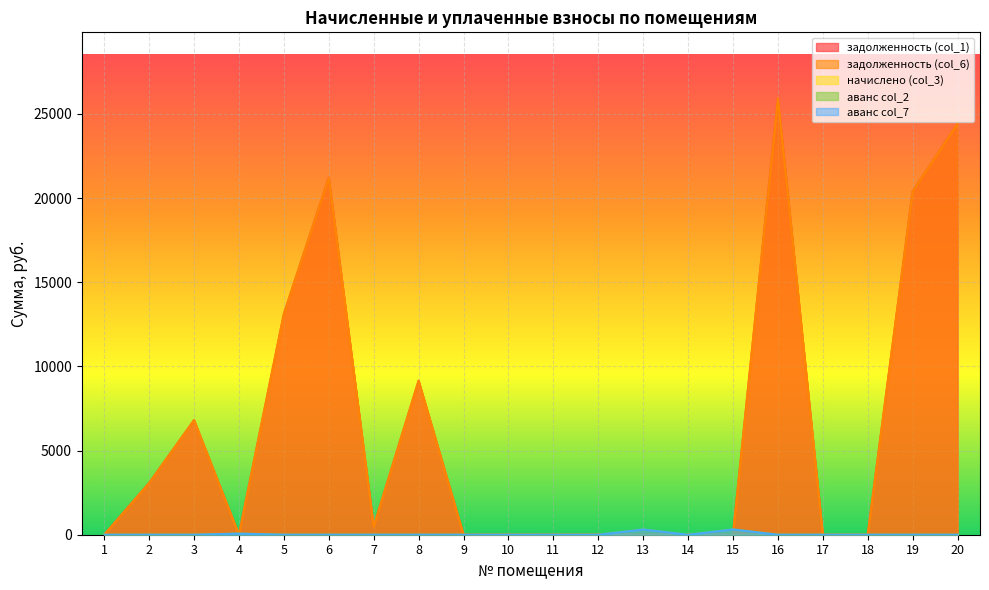

How many lines are shown in the chart?

5